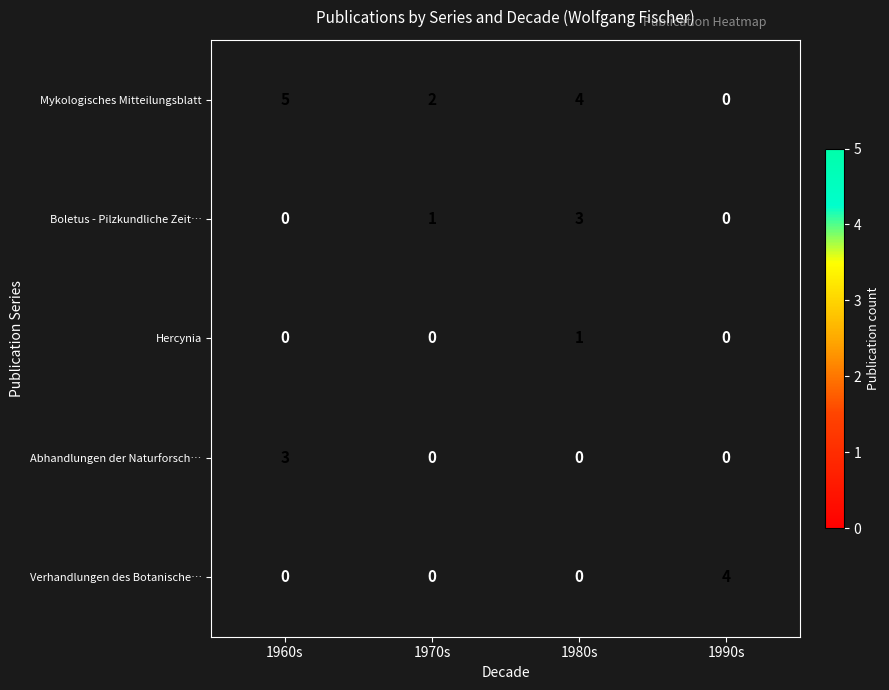

Is it true that Mykologisches Mitteilungsblatt equals 1 at 1970s?

False